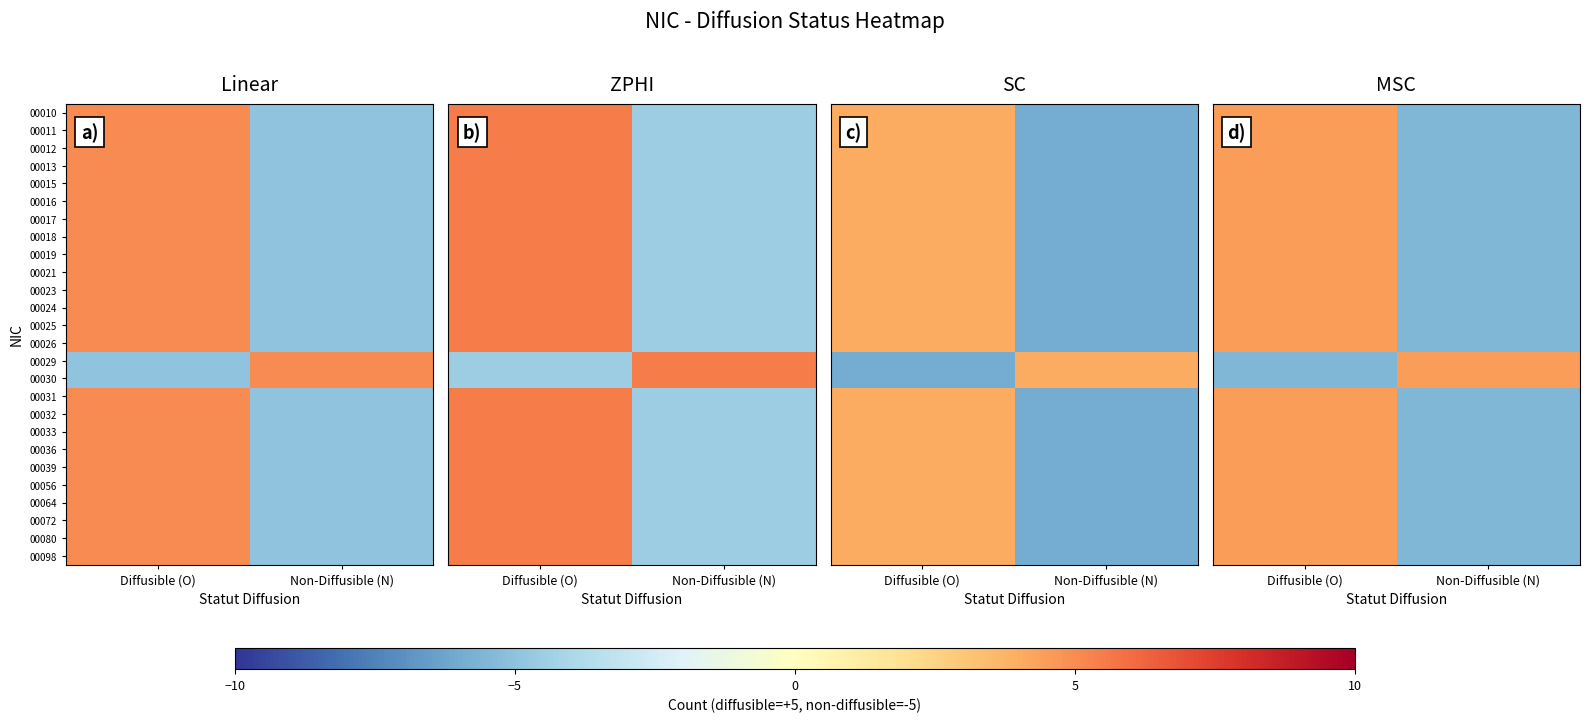

Which has a higher value, Diffusible (O) or Non-Diffusible (N)?

Diffusible (O)